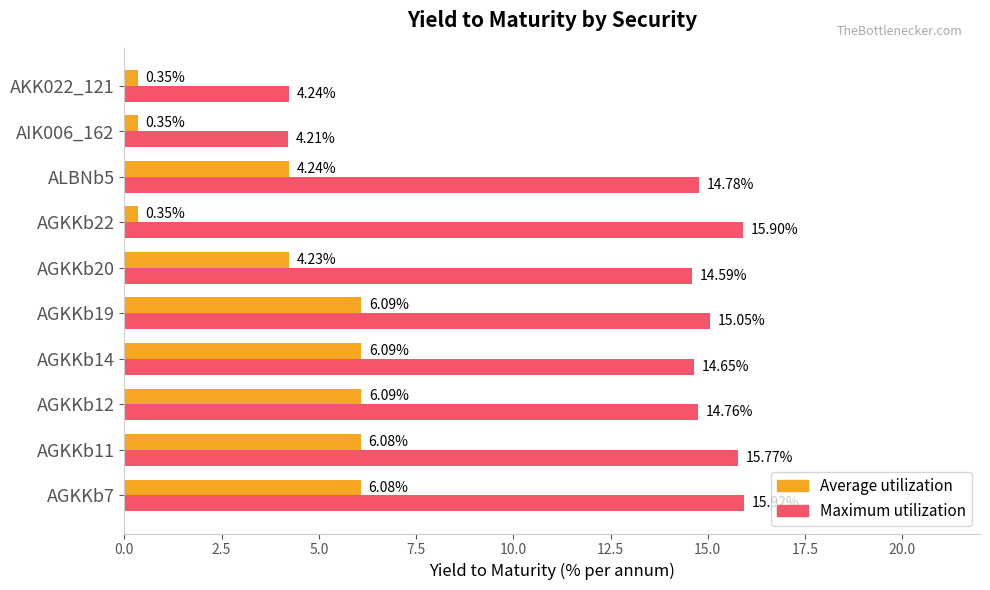

Is the value of Maximum utilization at AGKKb7 greater than the value of Average utilization at AGKKb19?

Yes